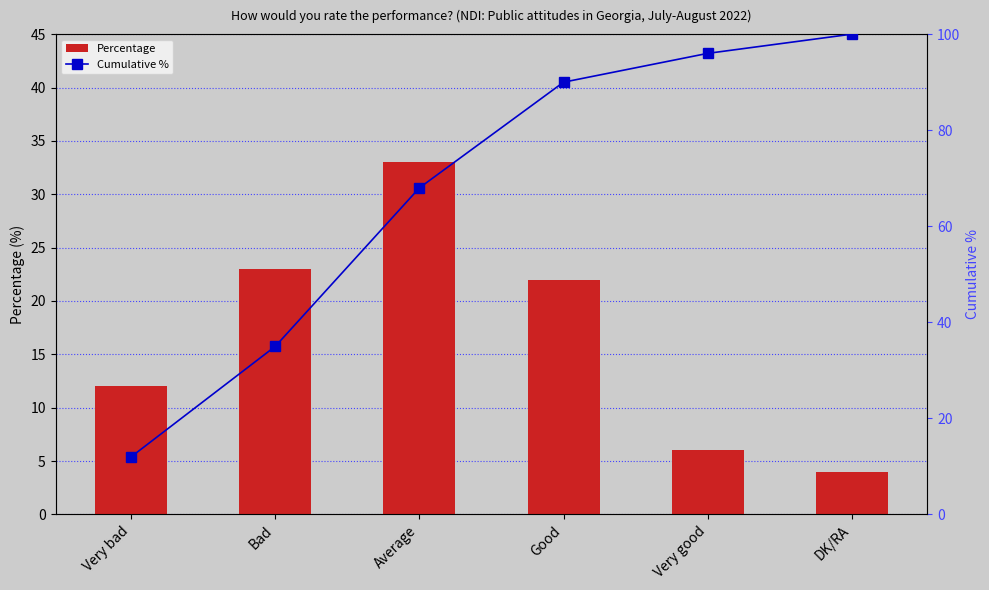

Reading right to left, extract all data points from this chart.

Percentage: DK/RA=4	Very good=6	Good=22	Average=33	Bad=23	Very bad=12
Cumulative %: DK/RA=100	Very good=96	Good=90	Average=68	Bad=35	Very bad=12